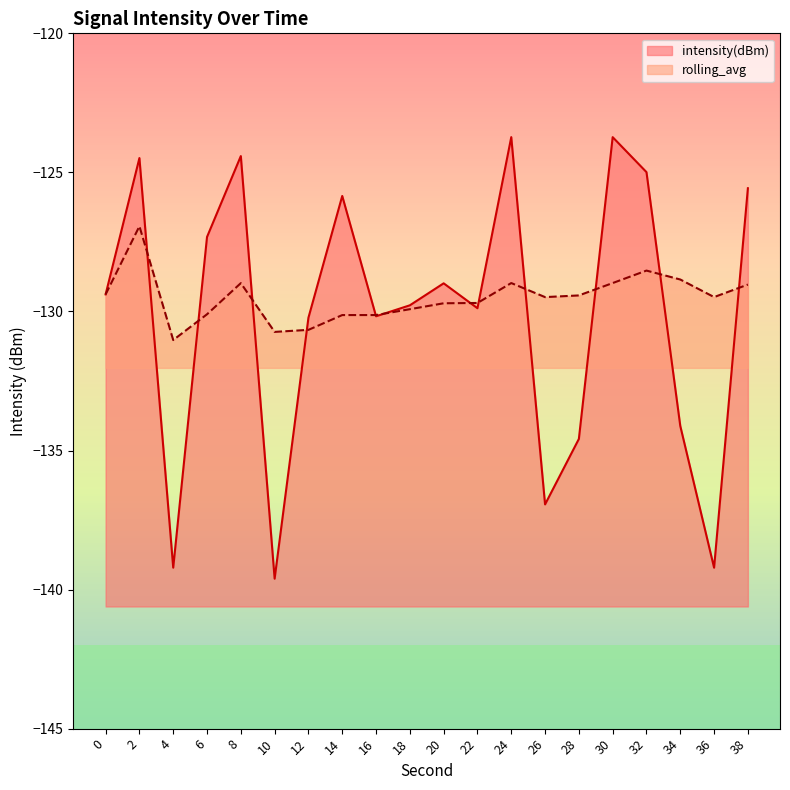

How many lines are shown in the chart?

2